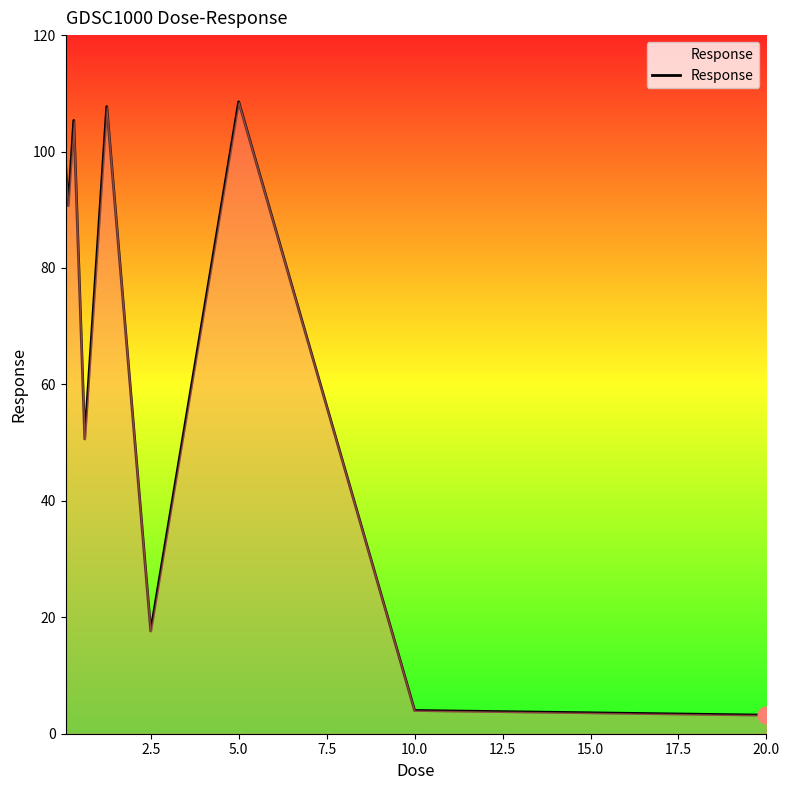

What is the difference between the maximum and minimum values?

105.4